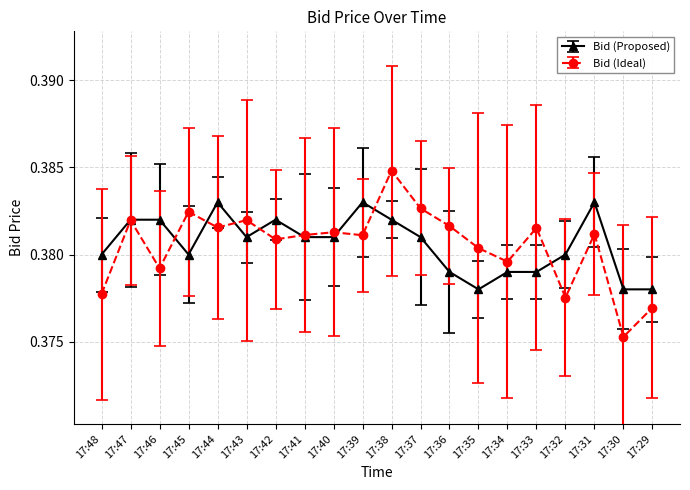

List the series in order of their peak value, highest first.

Bid (Ideal), Bid (Proposed)